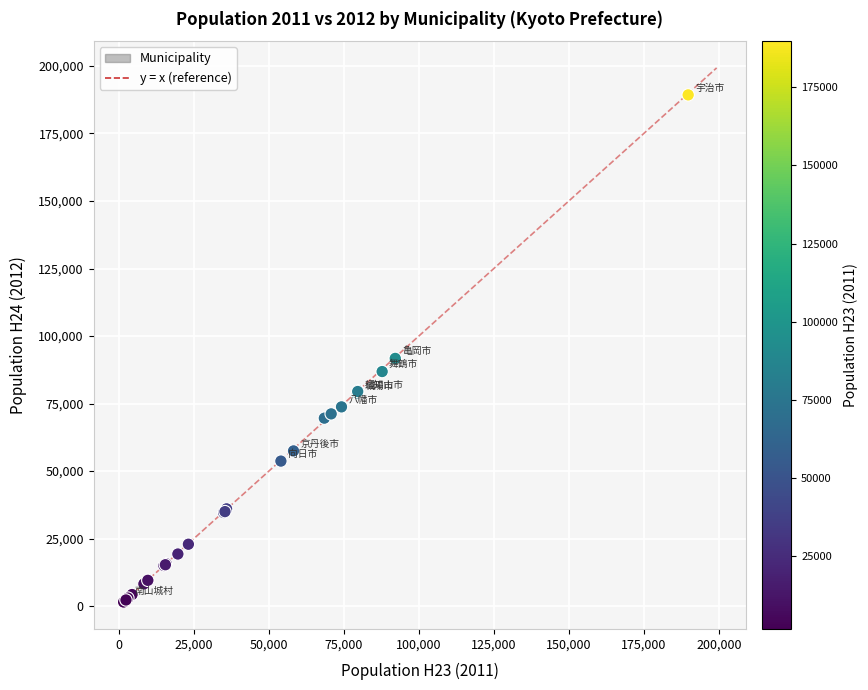

What Y value in the scatter plot is closest to 95413?

91740